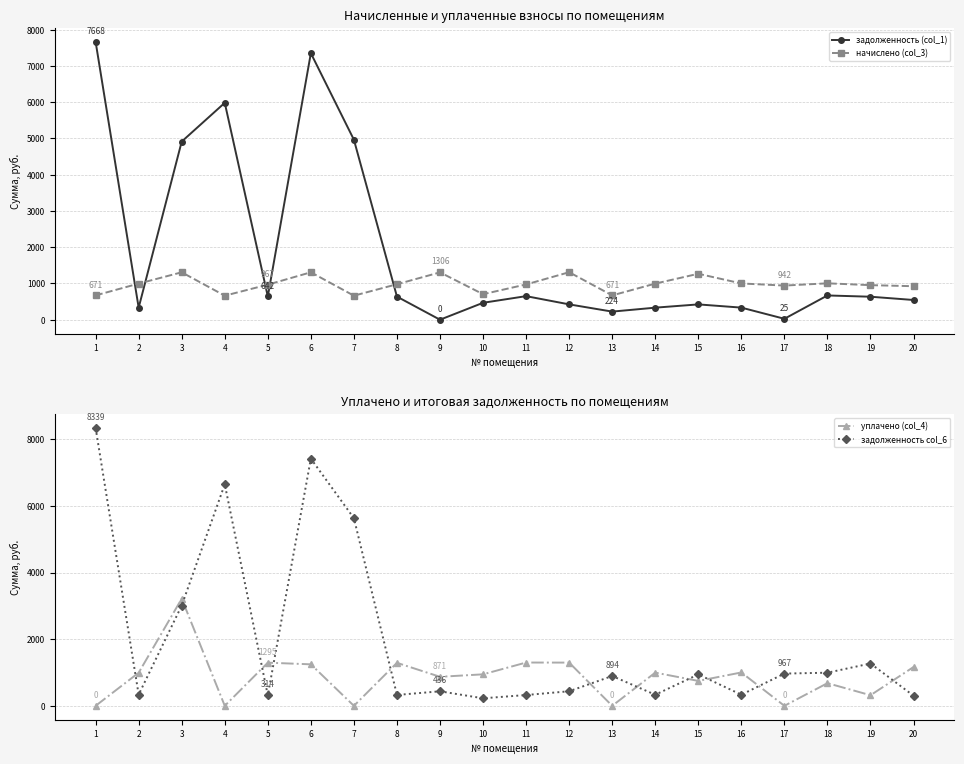

What is the value of the задолженность (col_1) point at the 19th from the left?

634.2